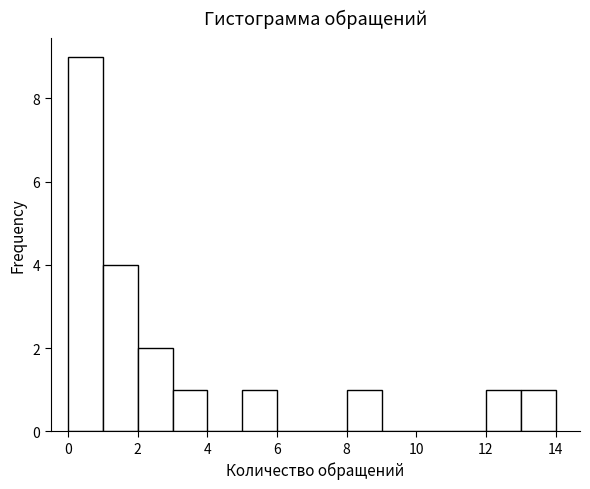

Reading left to right, transcribe this chart: for each bar, give the range it covers on the x-axis and its height. The values are not printed on the chart, so give them approximately, as read against the axis.

0 to 1: 9
1 to 2: 4
2 to 3: 2
3 to 4: 1
4 to 5: 0
5 to 6: 1
6 to 7: 0
7 to 8: 0
8 to 9: 1
9 to 10: 0
10 to 11: 0
11 to 12: 0
12 to 13: 1
13 to 14: 1